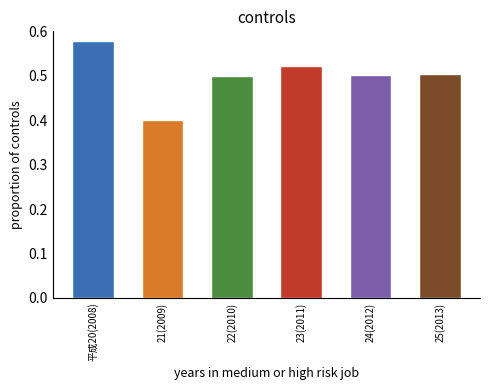

What is the sum of all values?

3.0